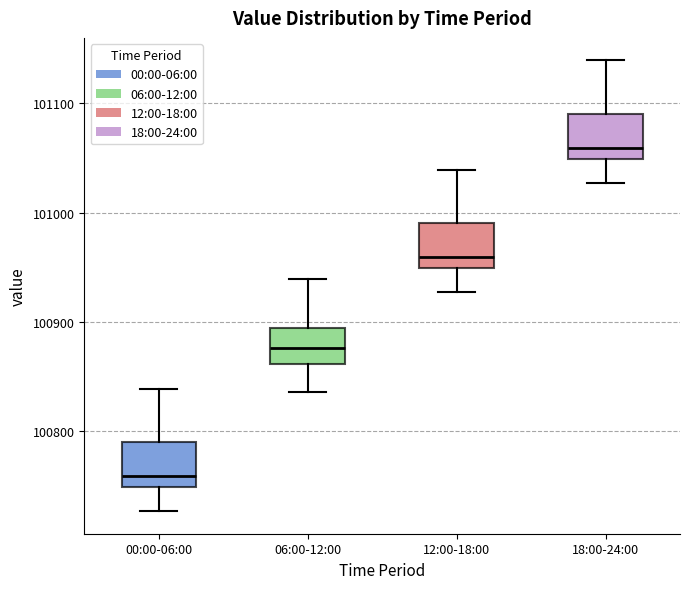

Which box's median line is the lowest?

00:00-06:00